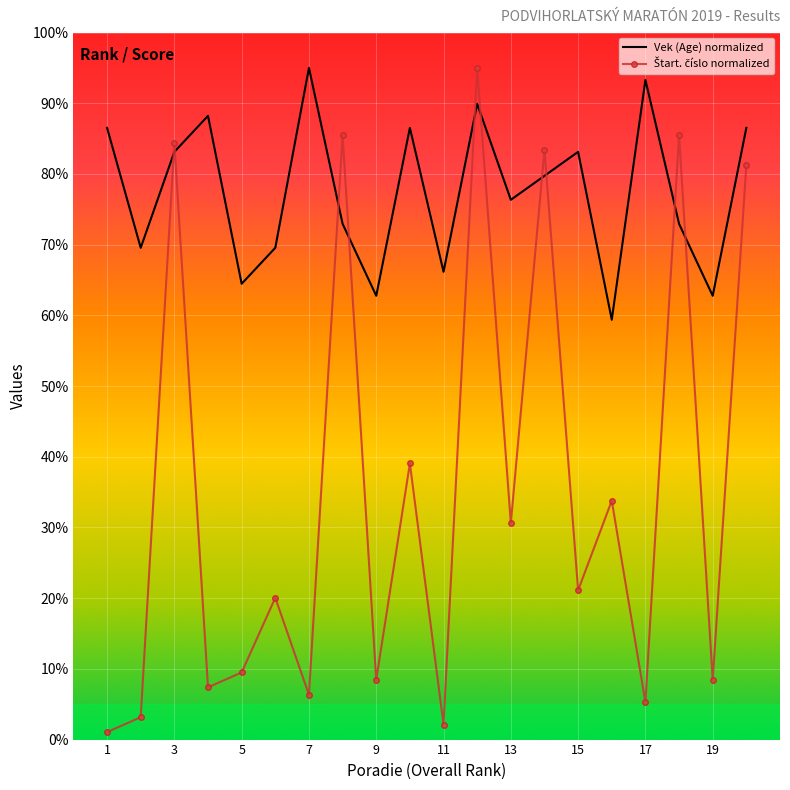

What is the greatest value displayed?

95.0